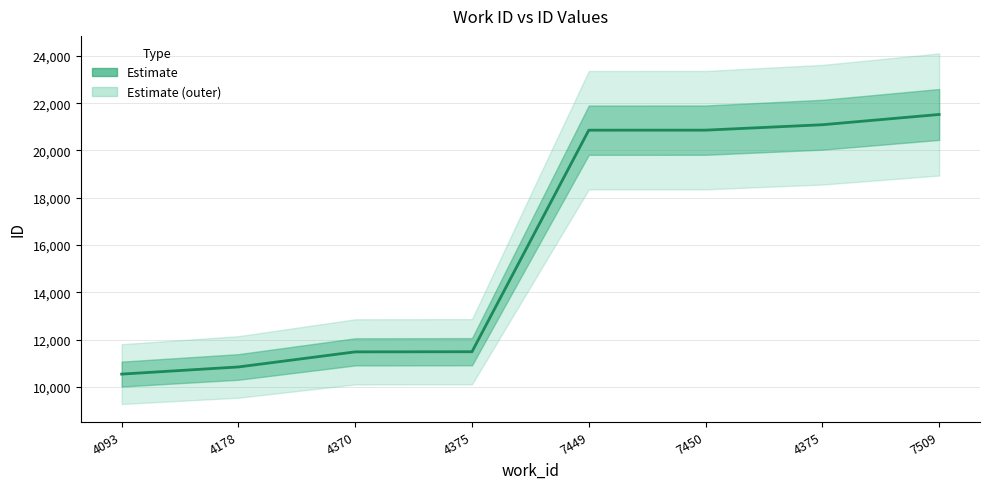

At which label does the data first exceed 20859?

7450